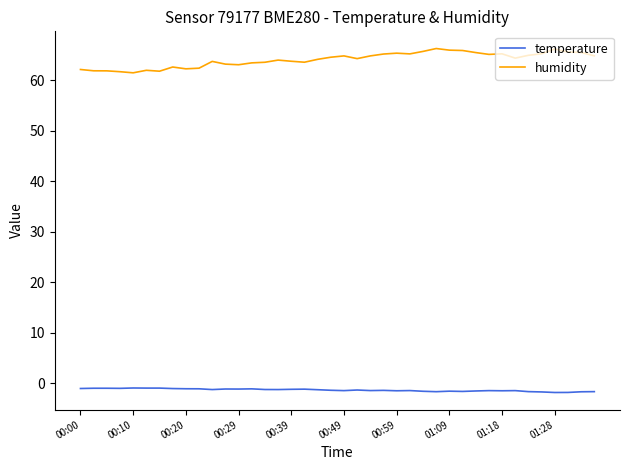

Is this an area chart (filled region under the line)?

No